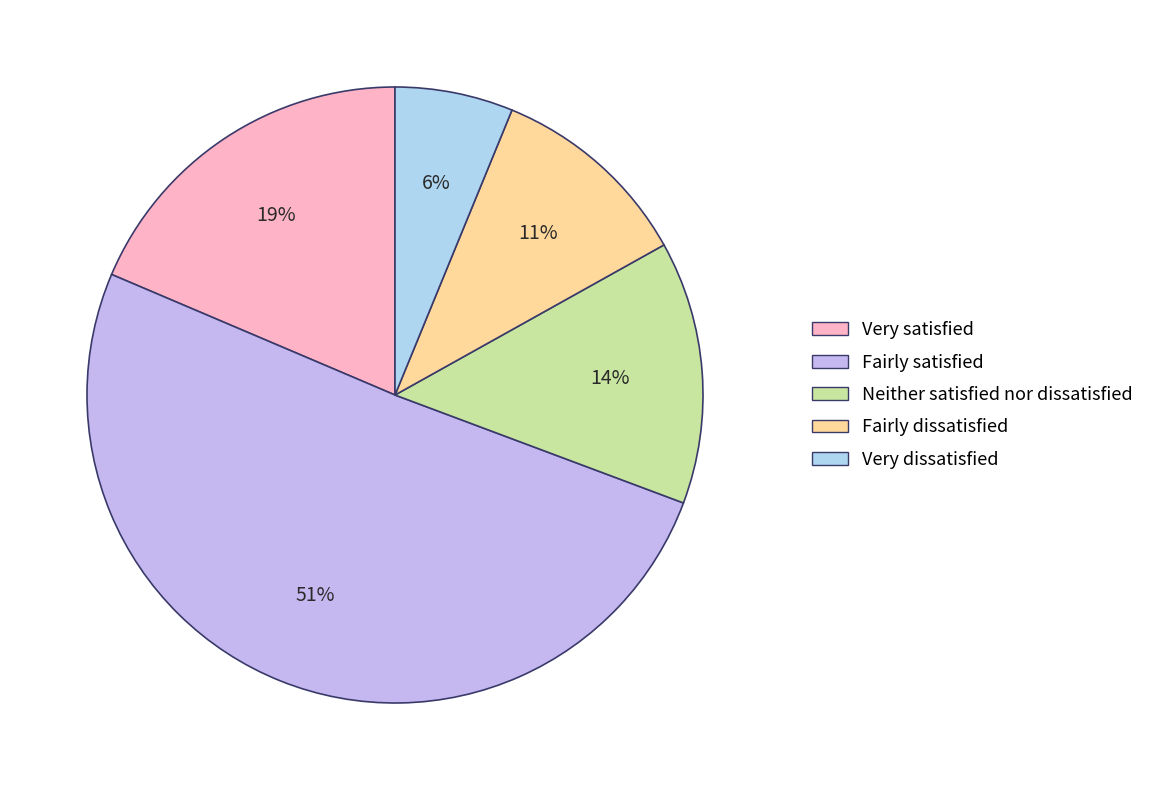

Do Fairly dissatisfied and Neither satisfied nor dissatisfied together represent more than half of the pie?

No